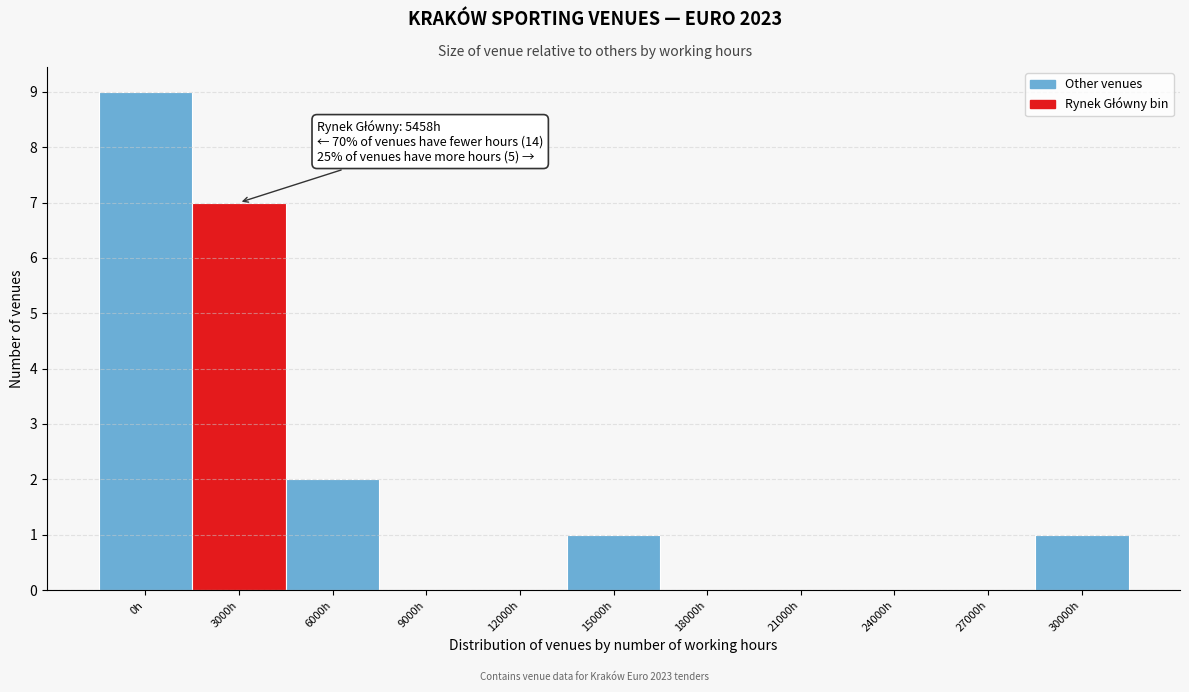

Reading right to left, what are all the values shown in this chart?

30000h=1	27000h=0	24000h=0	21000h=0	18000h=0	15000h=1	12000h=0	9000h=0	6000h=2	3000h=7	0h=9